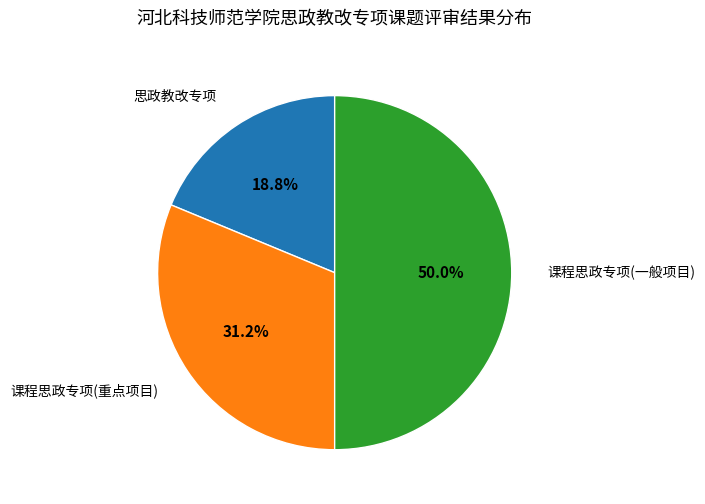

Is it true that 课程思政专项(重点项目) is 23% of the pie?

False